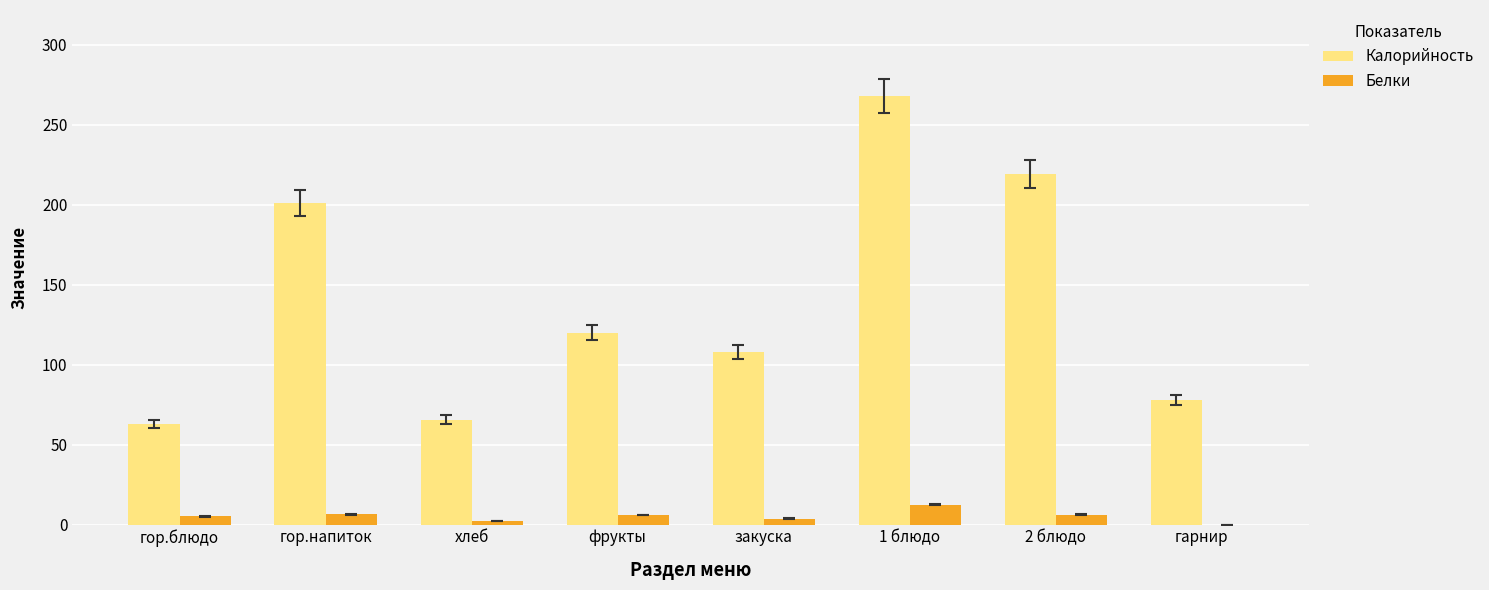

How many series are shown in this chart?

2